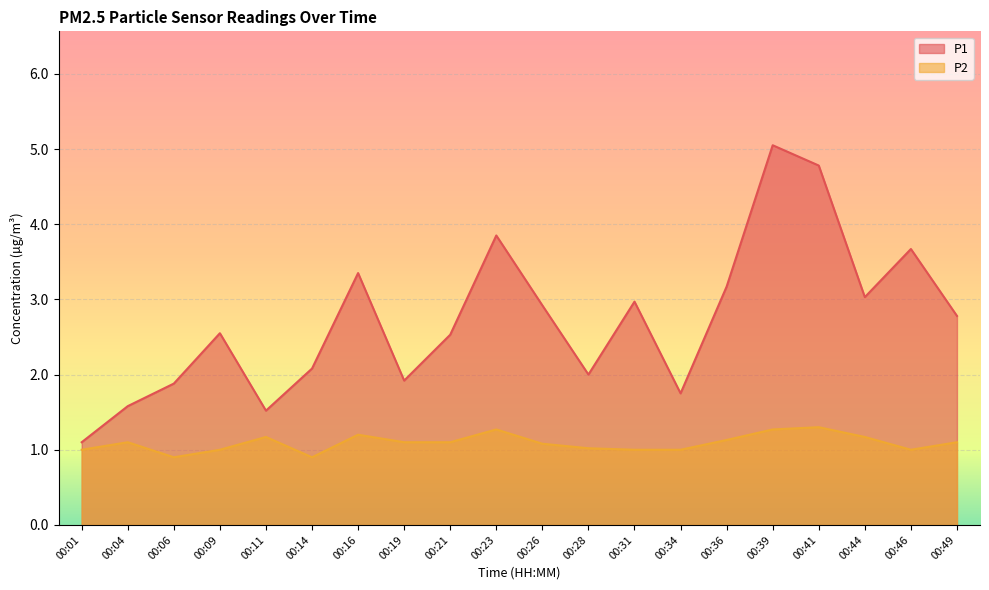

The value of P1 at 00:26 is 0.8. True or false?

False